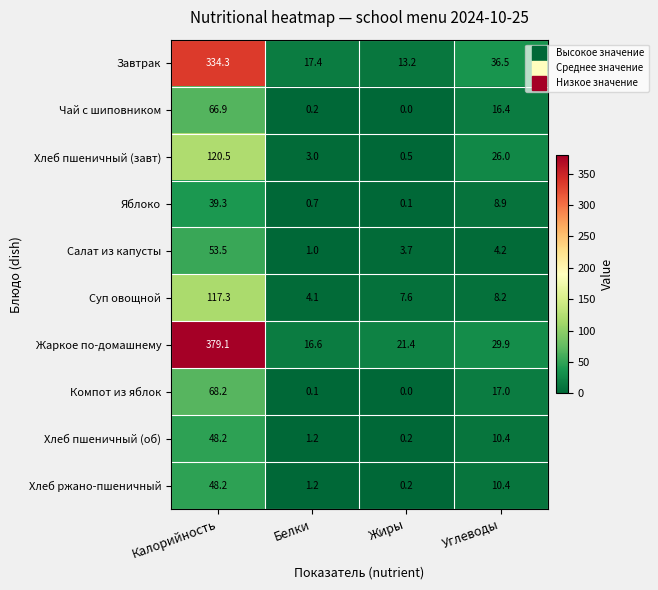

What is the sum of all Компот из яблок values?

85.3